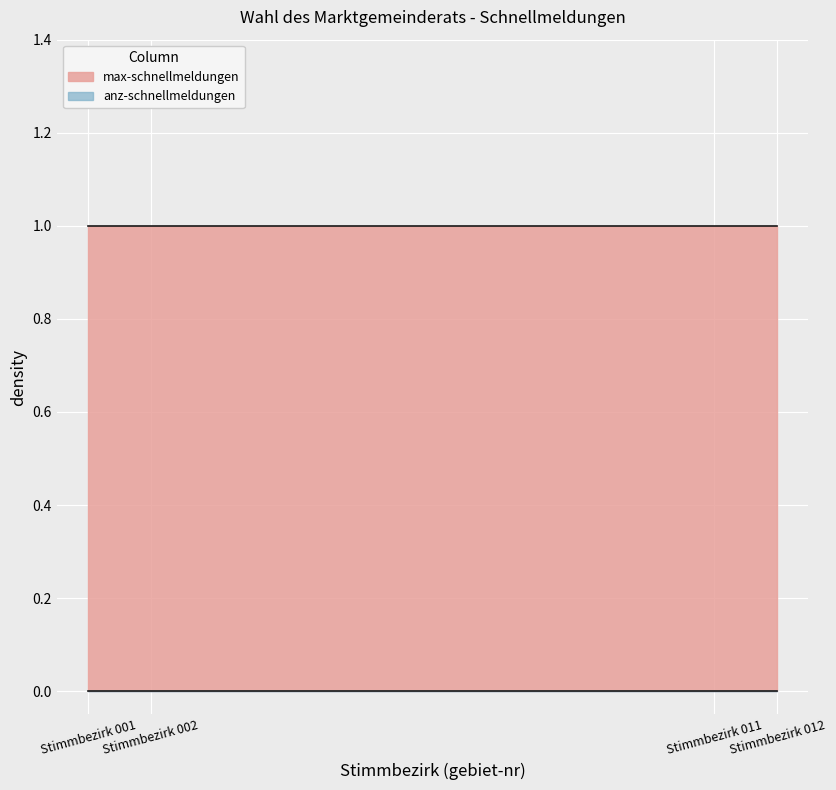

True or false: max-schnellmeldungen has more than 0 points higher than both neighbors.

False